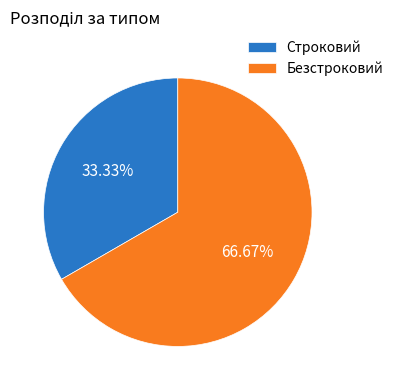

Is there a majority slice in this chart?

Yes